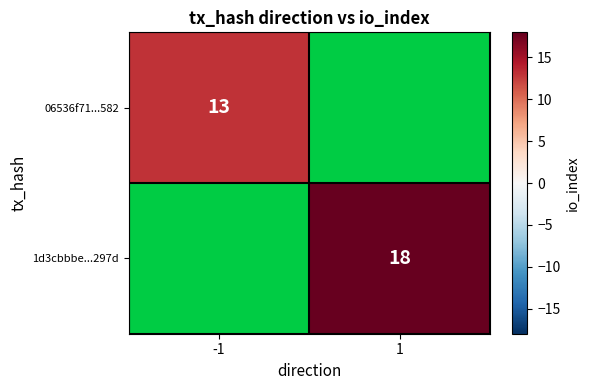

The 1d3cbbbe...297d series shows 31 at 1. True or false?

False